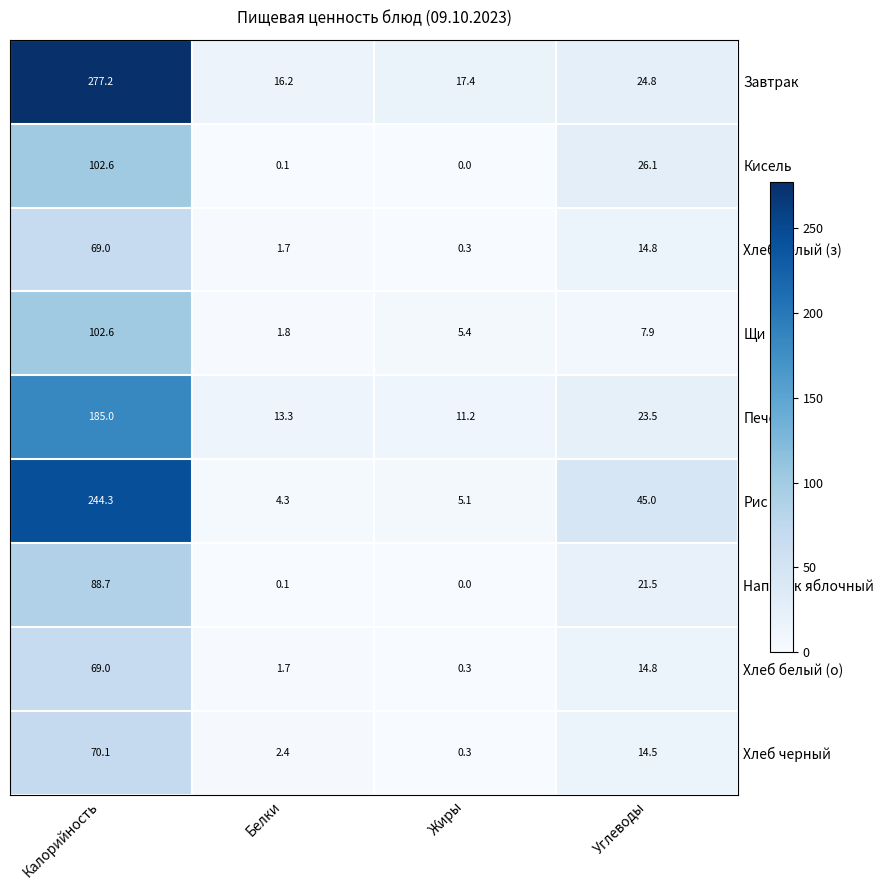

Which series changed the most between Калорийность and Белки?

Завтрак